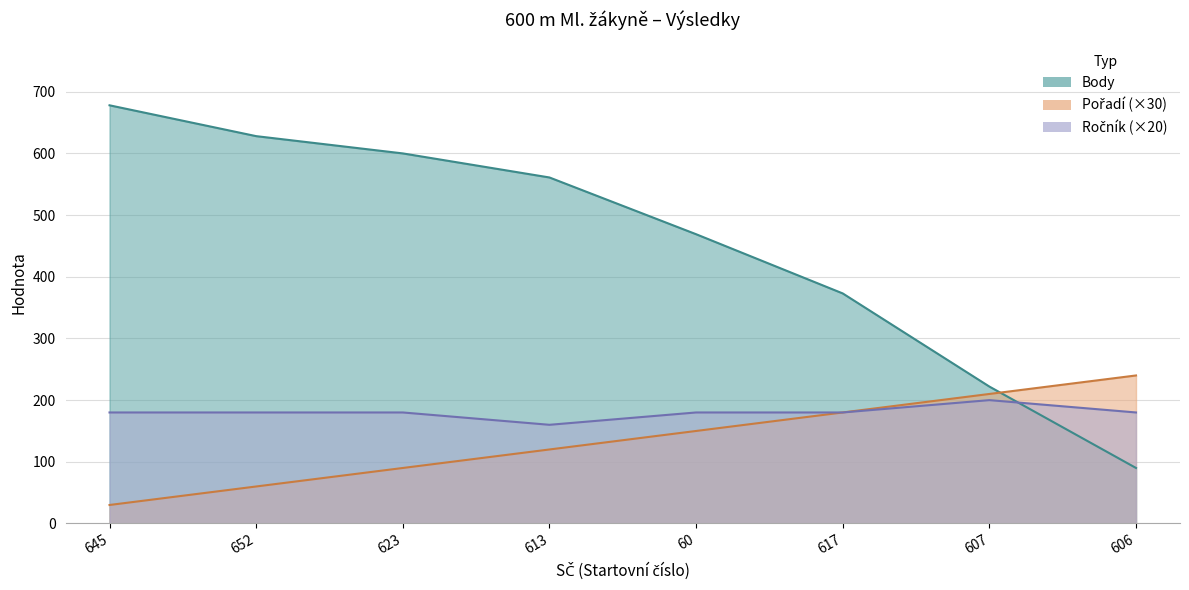

Does the chart display data point markers on the line(s)?

No